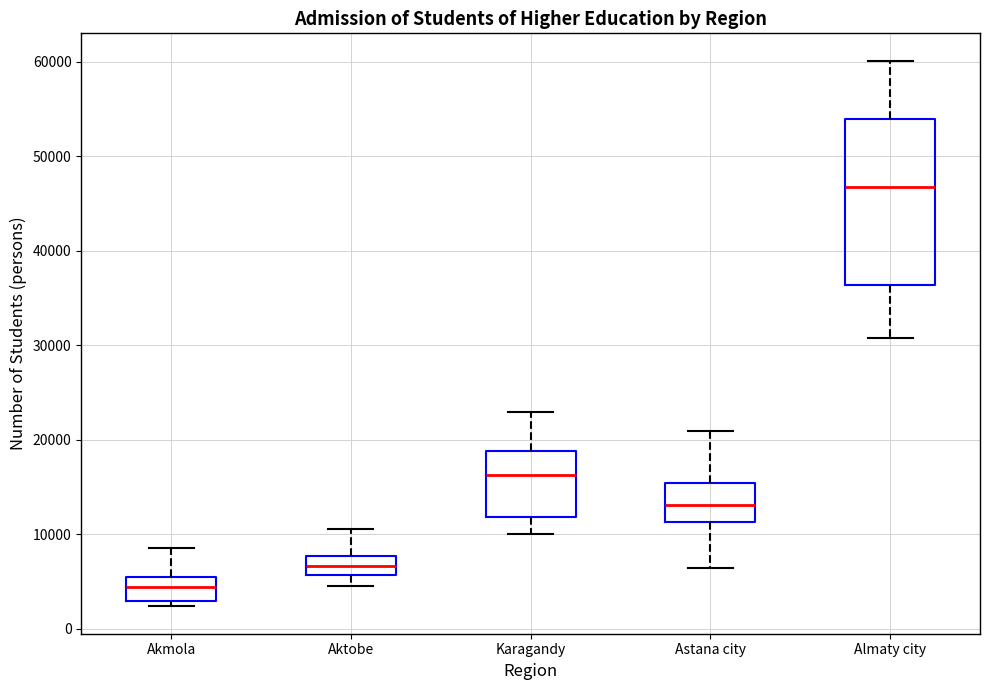

Reading left to right, read every box against the y-axis: the position of its median line, the range the box covers, and the ends of its whiskers. The values are not printed on the chart, so give them approximately, as read against the axis.

Akmola: median 4000, box 3000 to 5000, whiskers 2000 to 8000
Aktobe: median 7000, box 6000 to 8000, whiskers 5000 to 11000
Karagandy: median 16000, box 12000 to 19000, whiskers 10000 to 23000
Astana city: median 13000, box 11000 to 15000, whiskers 6000 to 21000
Almaty city: median 47000, box 36000 to 54000, whiskers 31000 to 60000